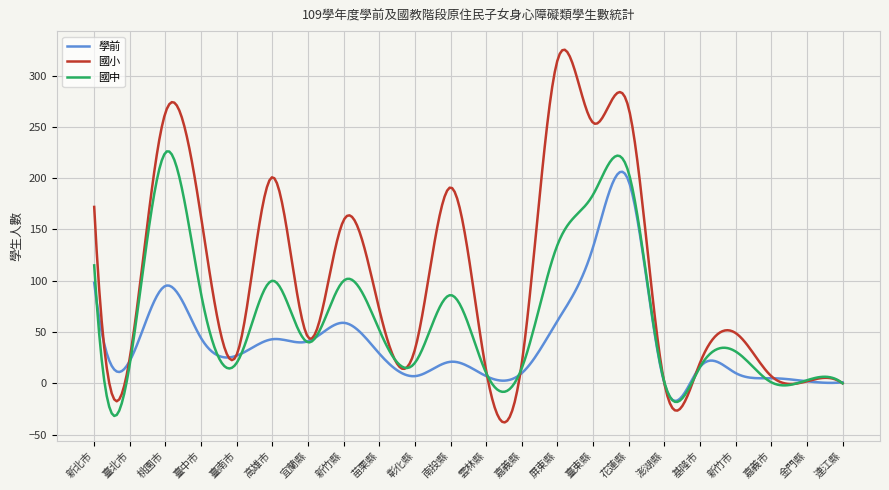

List the series in order of their peak value, highest first.

國小, 國中, 學前